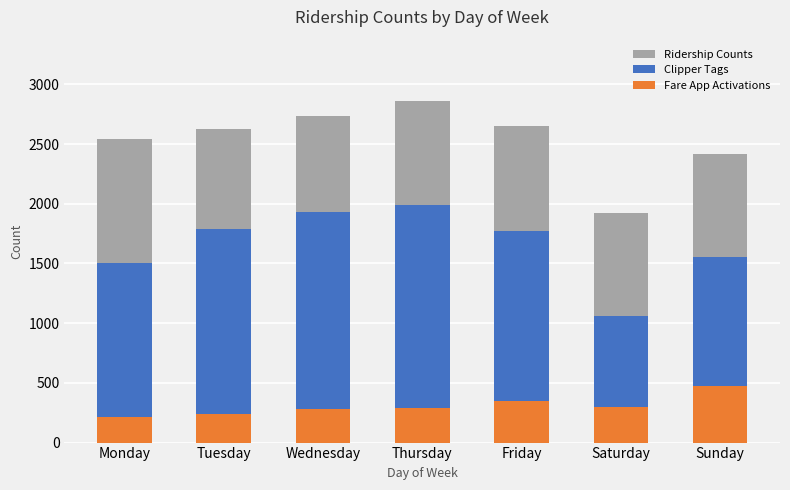

How many series are shown in this chart?

3